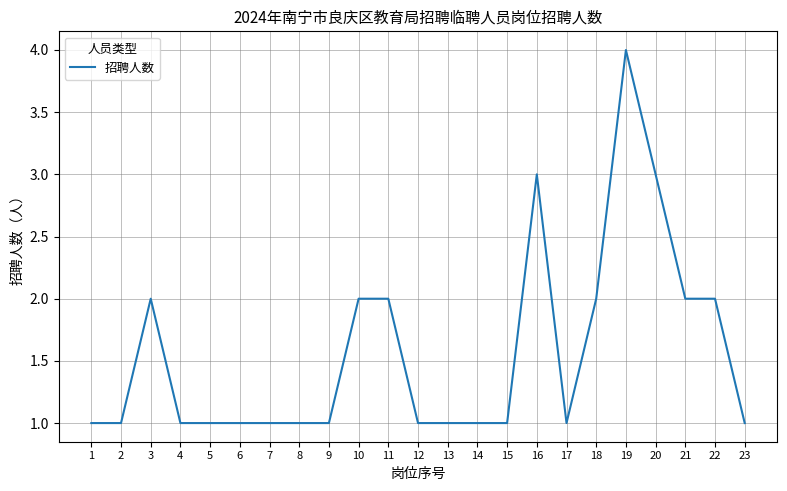

What is the difference between the maximum and minimum values?

3